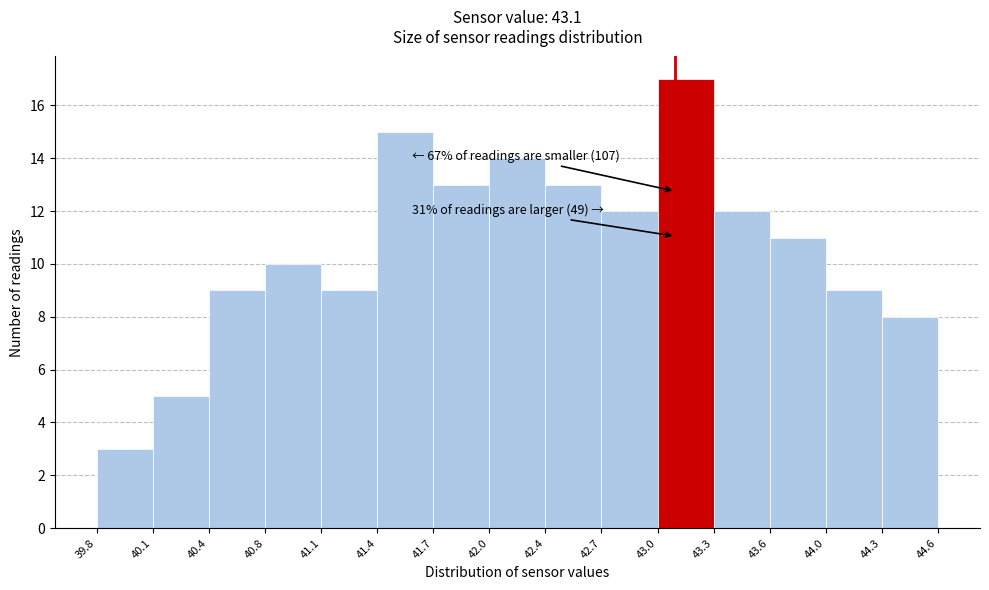

Over which range of the x-axis is the bar tallest?

43.0 to 43.3